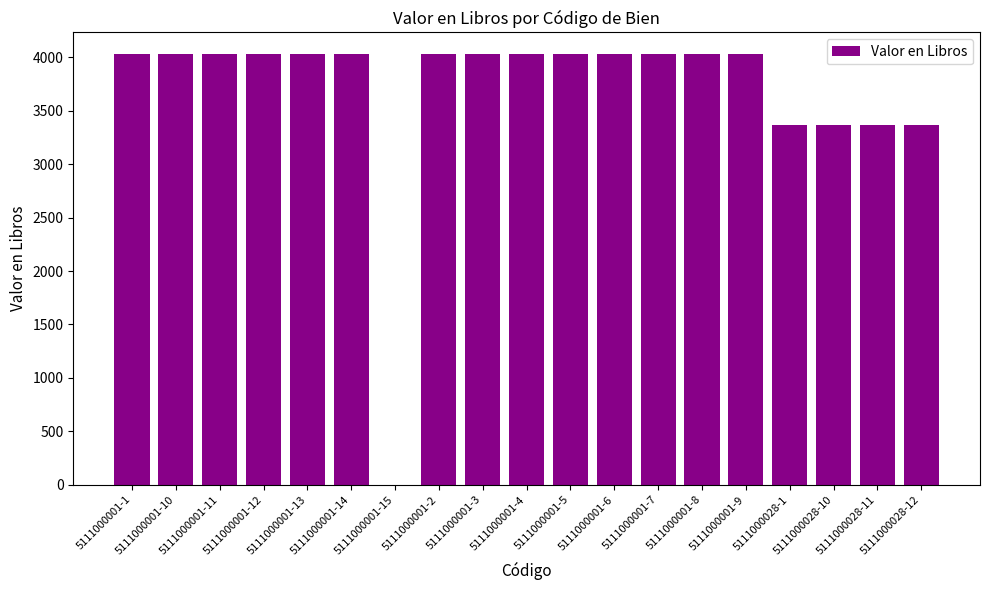

The value at 5111000001-10 is 4032.8. True or false?

True